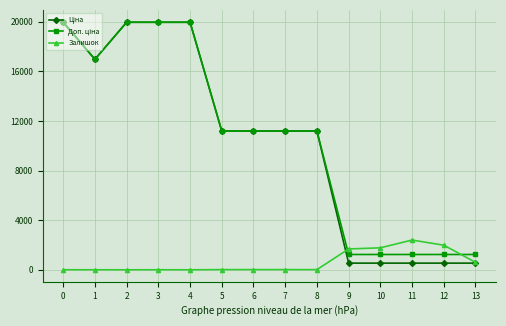

What is the total value across all series at 9?

3456.4